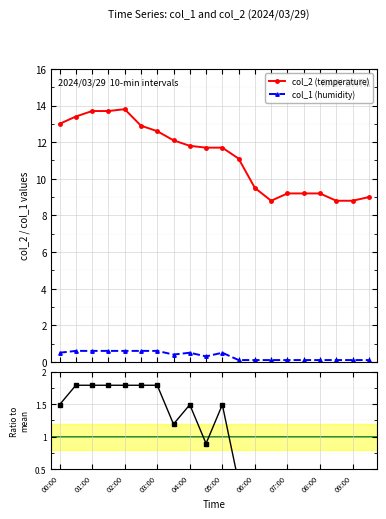

True or false: col_2 (temperature) has a value of 9.2 at 15.

True